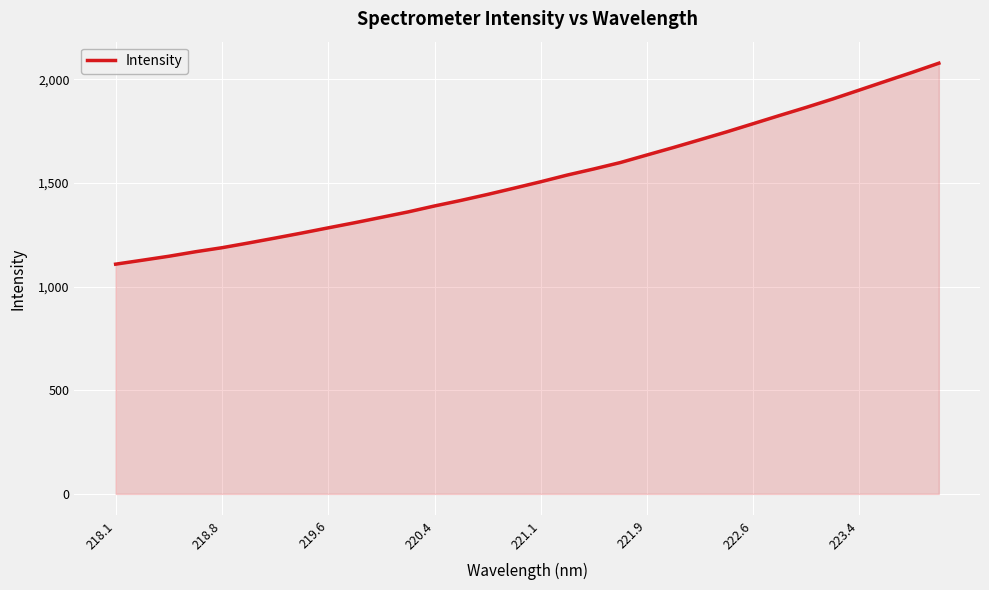

What is the smallest value displayed?

1107.9